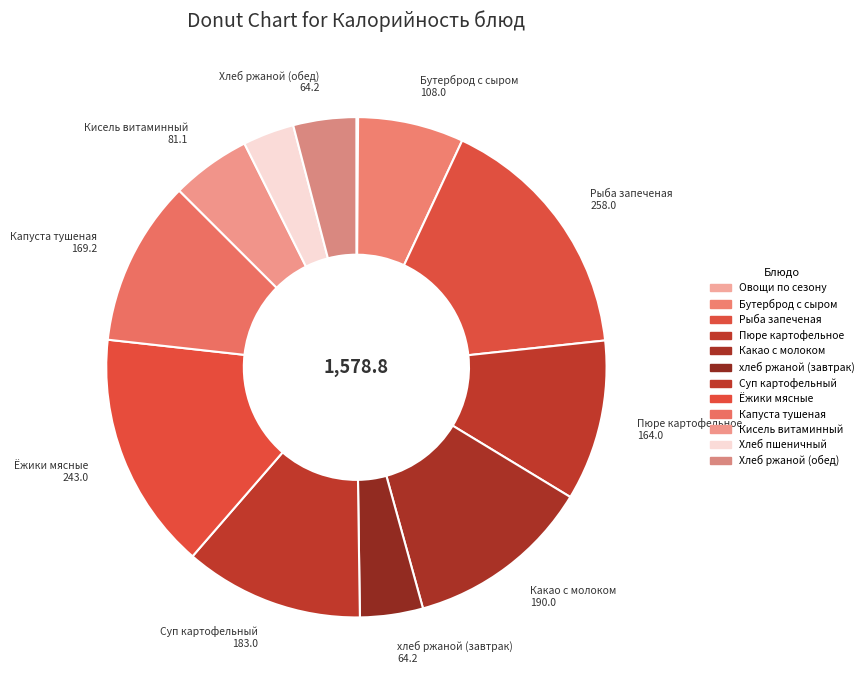

Which slice is the smallest?

Овощи по сезону